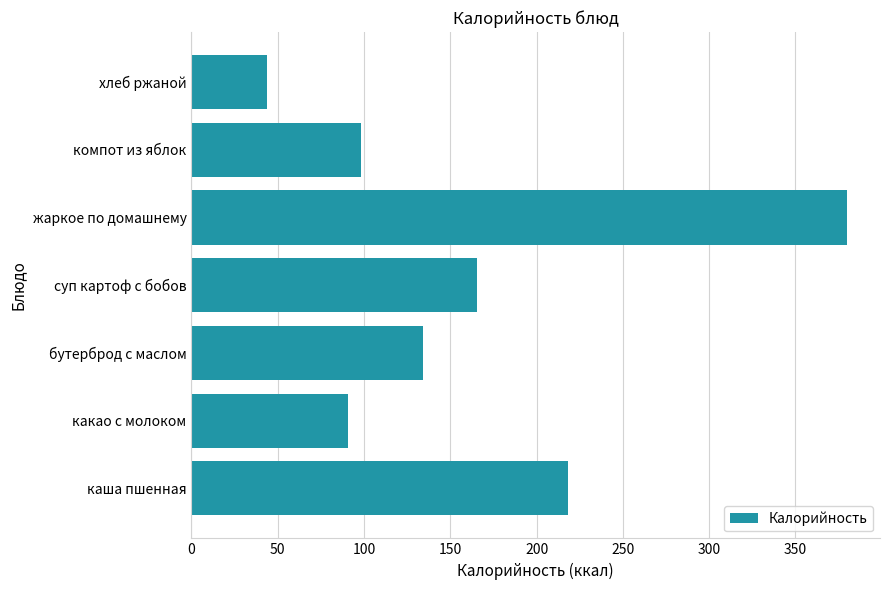

Reading bottom to top, list all the values displayed in this chart.

218.0	90.8	134.0	165.4	380.0	98.0	44.0